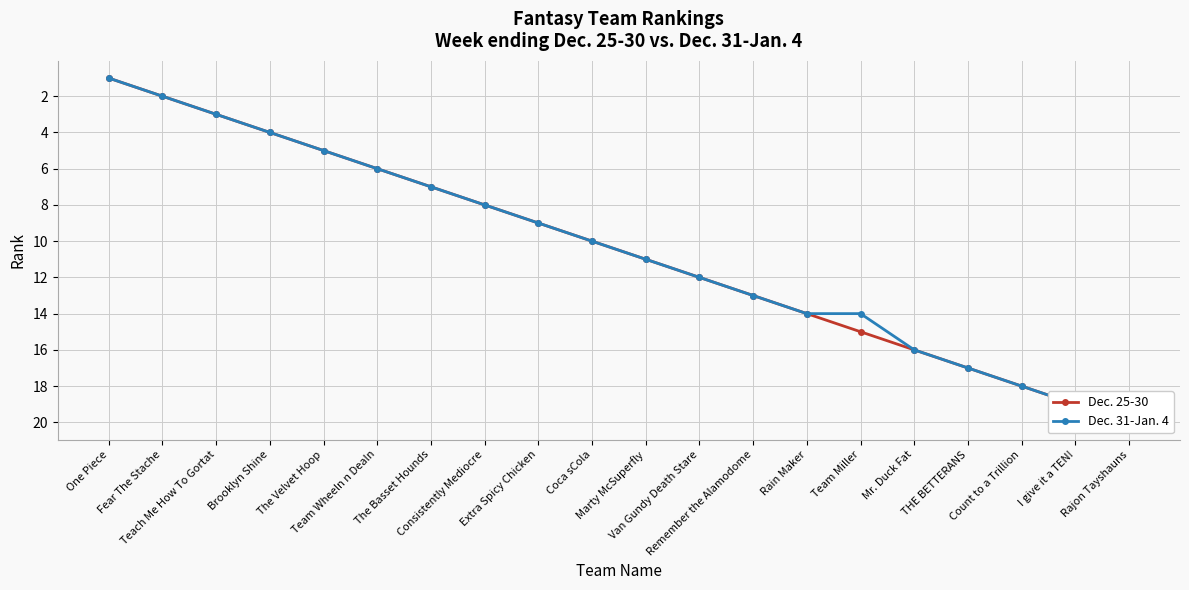

True or false: Dec. 25-30 and Dec. 31-Jan. 4 intersect in this chart.

False